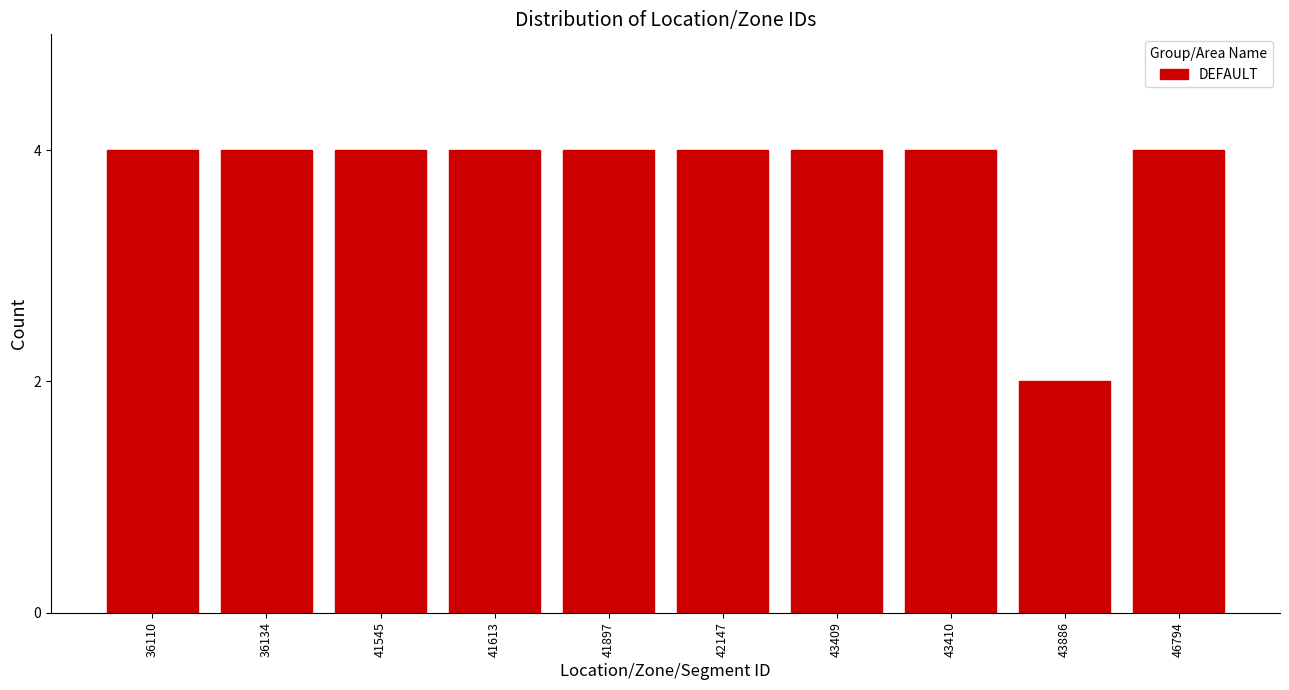

Reading right to left, extract all data points from this chart.

46794=4	43886=2	43410=4	43409=4	42147=4	41897=4	41613=4	41545=4	36134=4	36110=4